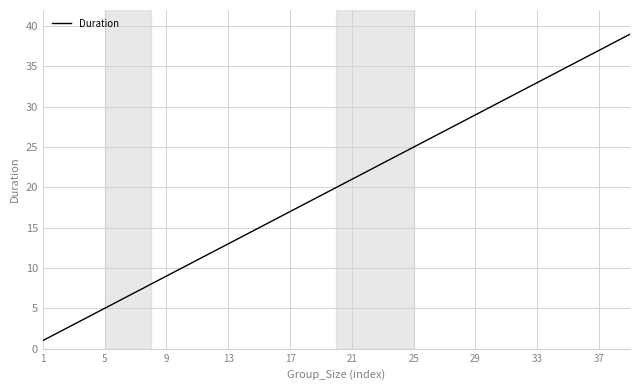

What is the difference between the maximum and minimum values?

38